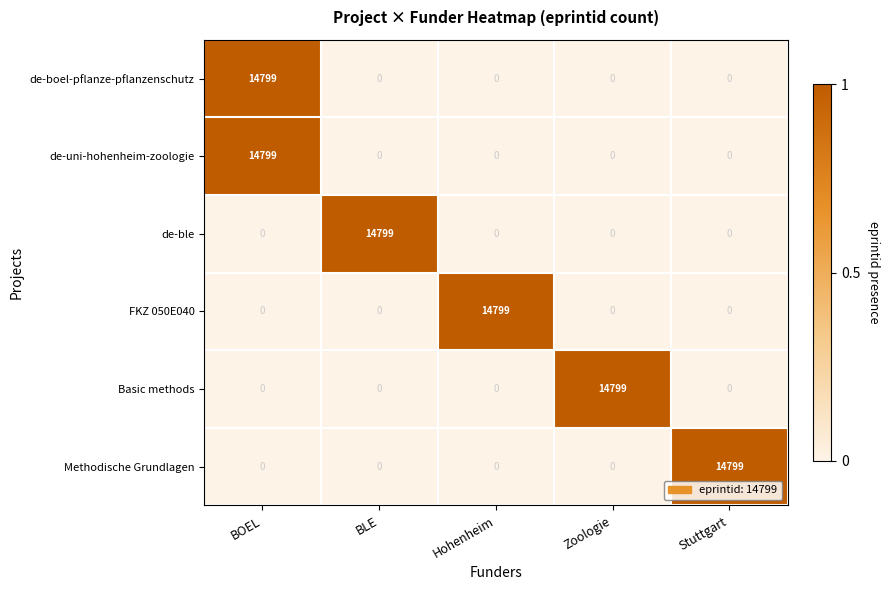

Read the de-boel-pflanze-pflanzenschutz value at BOEL, to the nearest 10.

14800